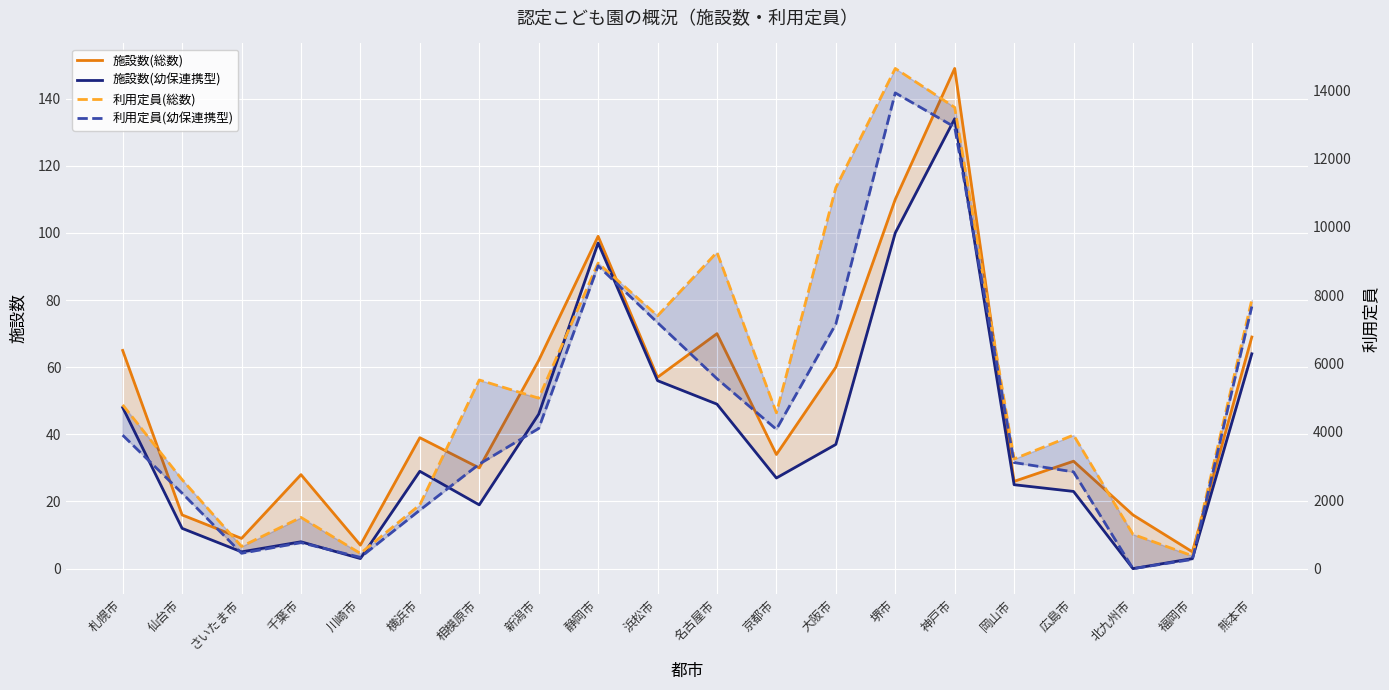

What is the label of the 13th point from the left?

大阪市